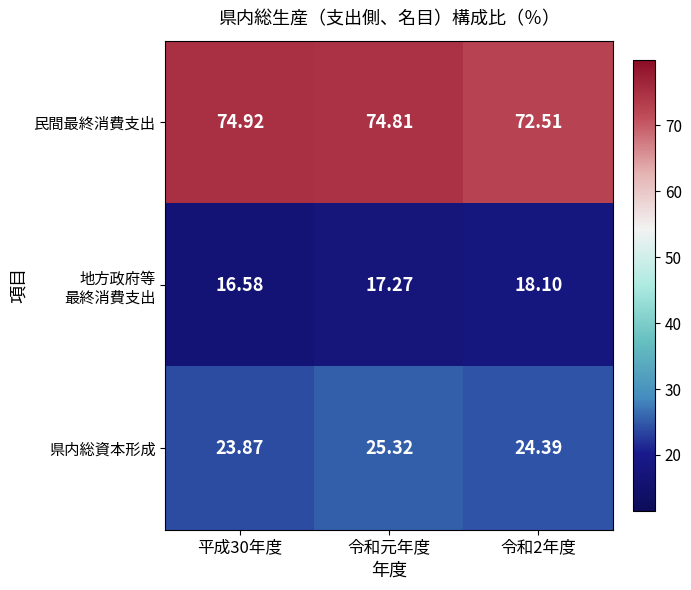

Where does the 県内総資本形成 series first go above 24?

令和元年度